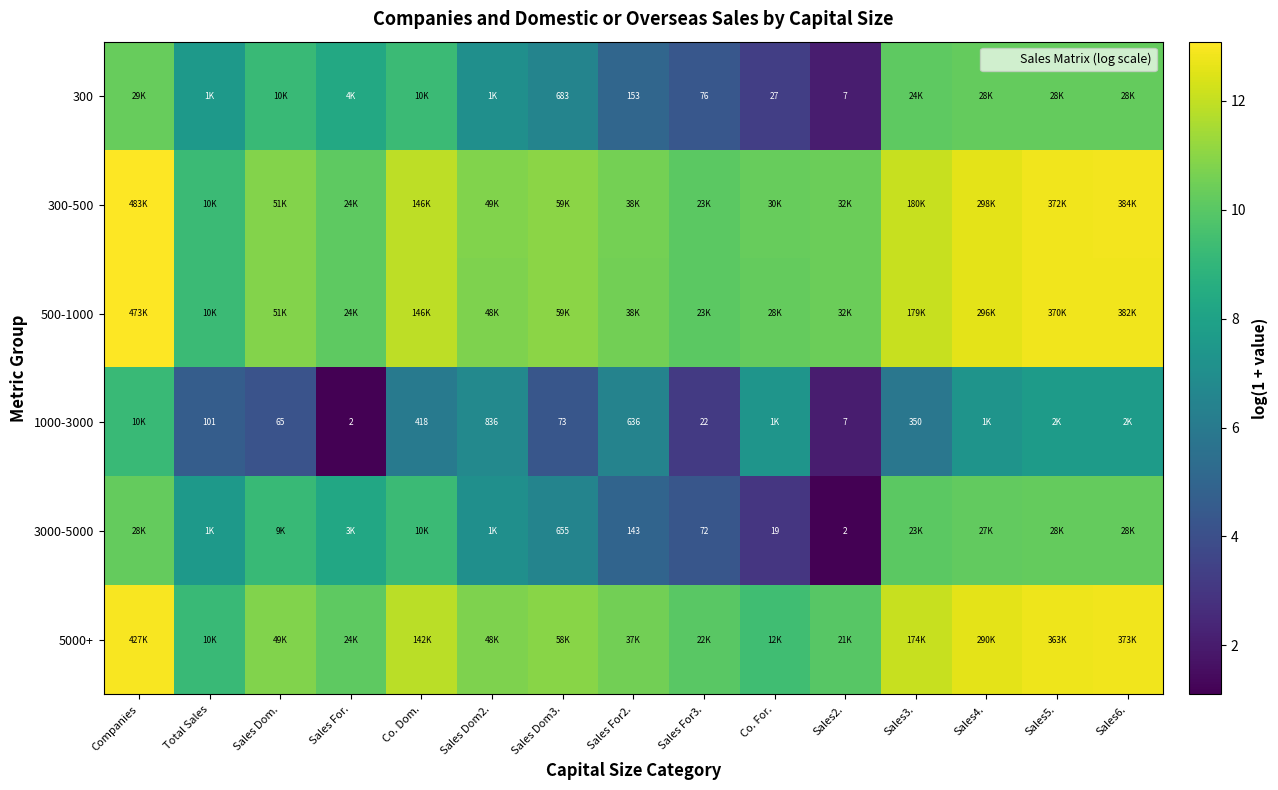

At how many categories does at least one series exceed 5?

15